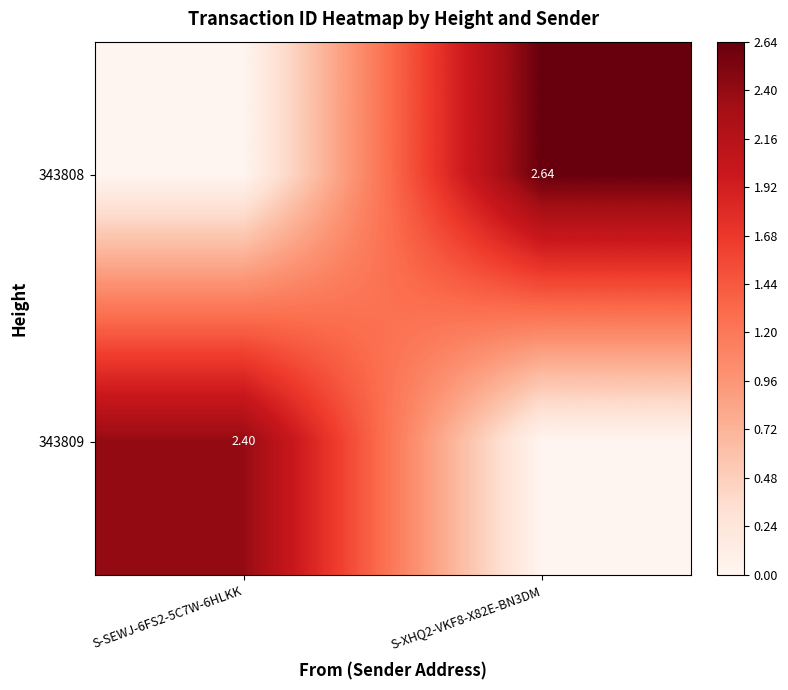

Is the value of 343809 at S-SEWJ-6FS2-5C7W-6HLKK greater than the value of 343808 at S-XHQ2-VKF8-X82E-BN3DM?

No